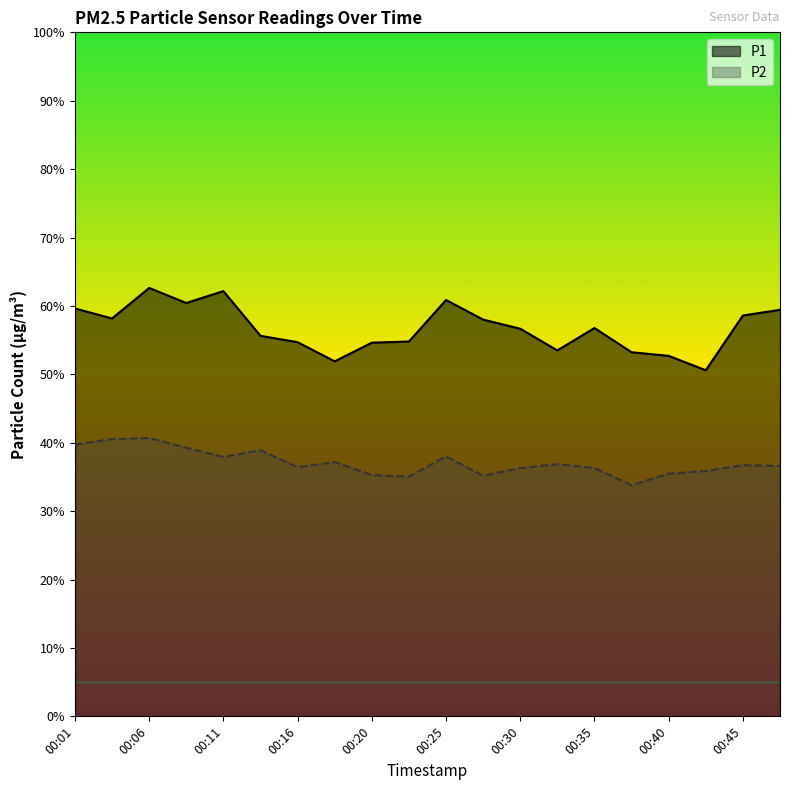

At which category is the sum across all series the highest?

00:06